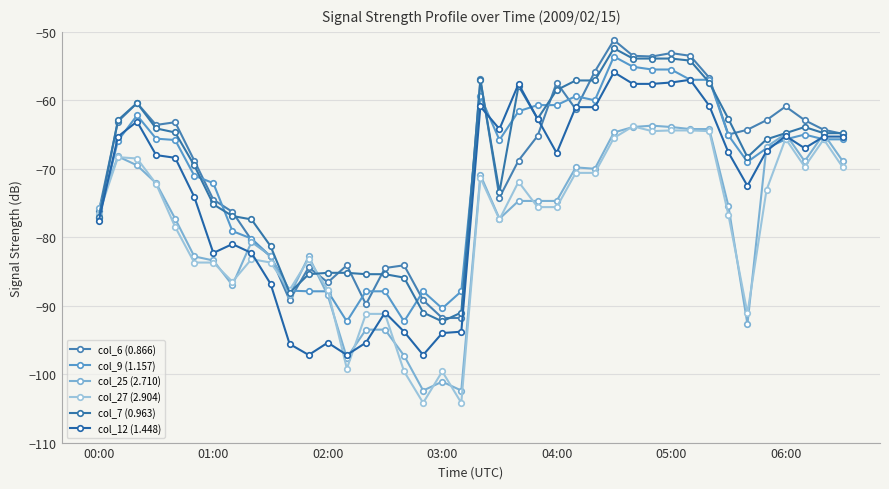

How many values in the col_25 (2.710) series exceed -74?

17